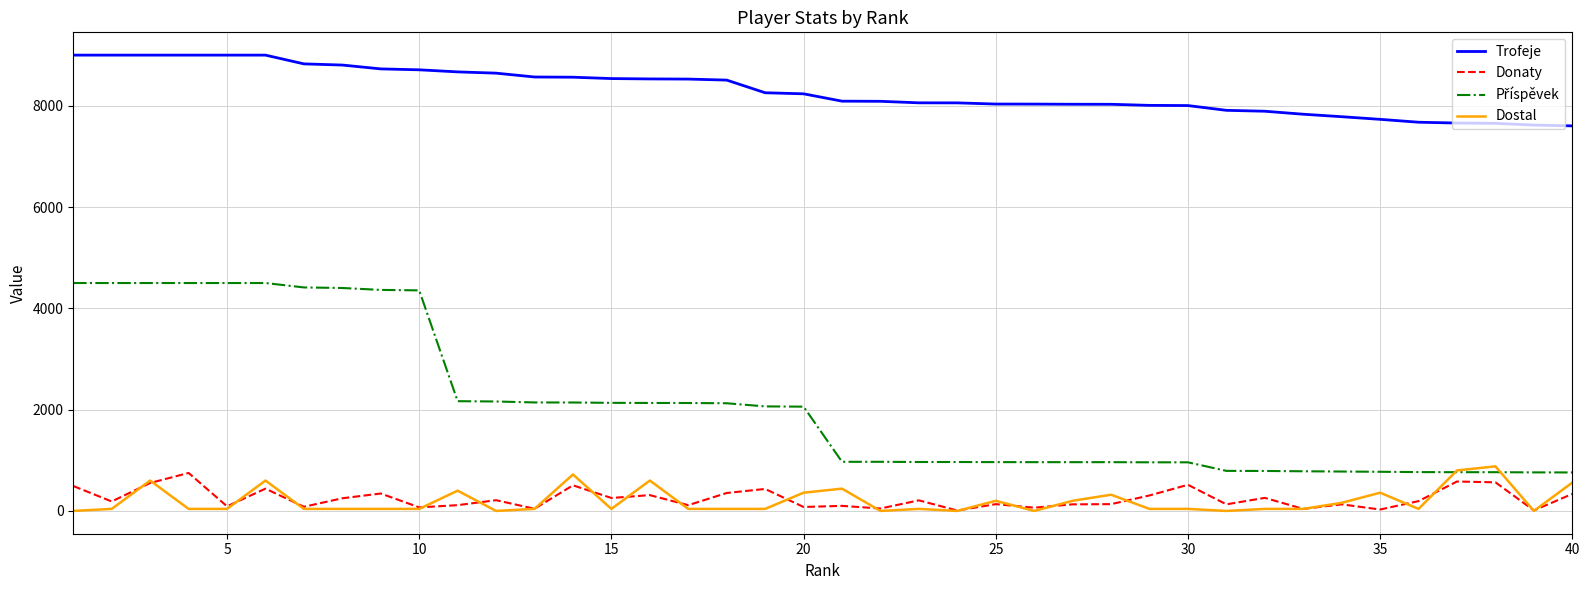

Which series has the largest total across all categories?

Trofeje